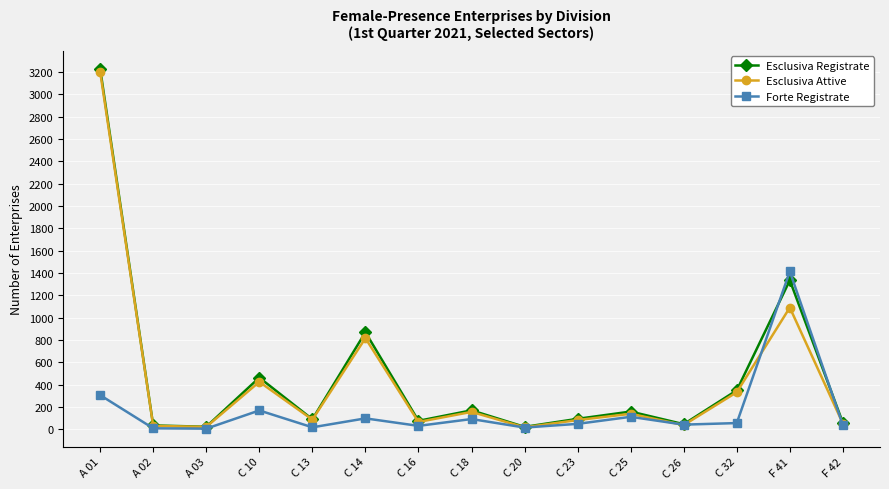

Count the number of data series in this chart.

3